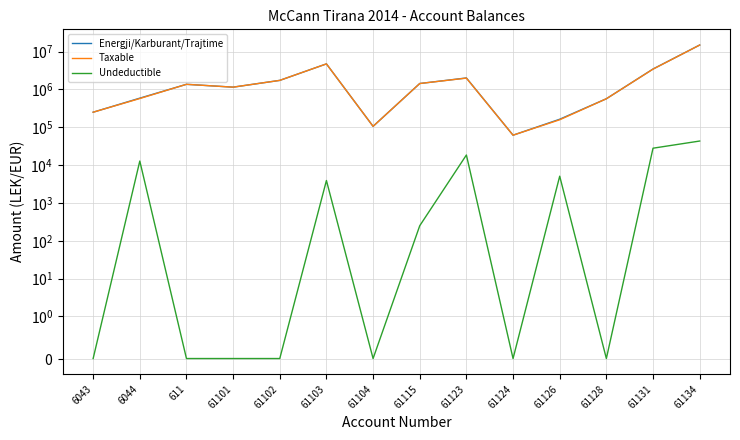

Read the Energji/Karburant/Trajtime value at 61131.

3465988.5